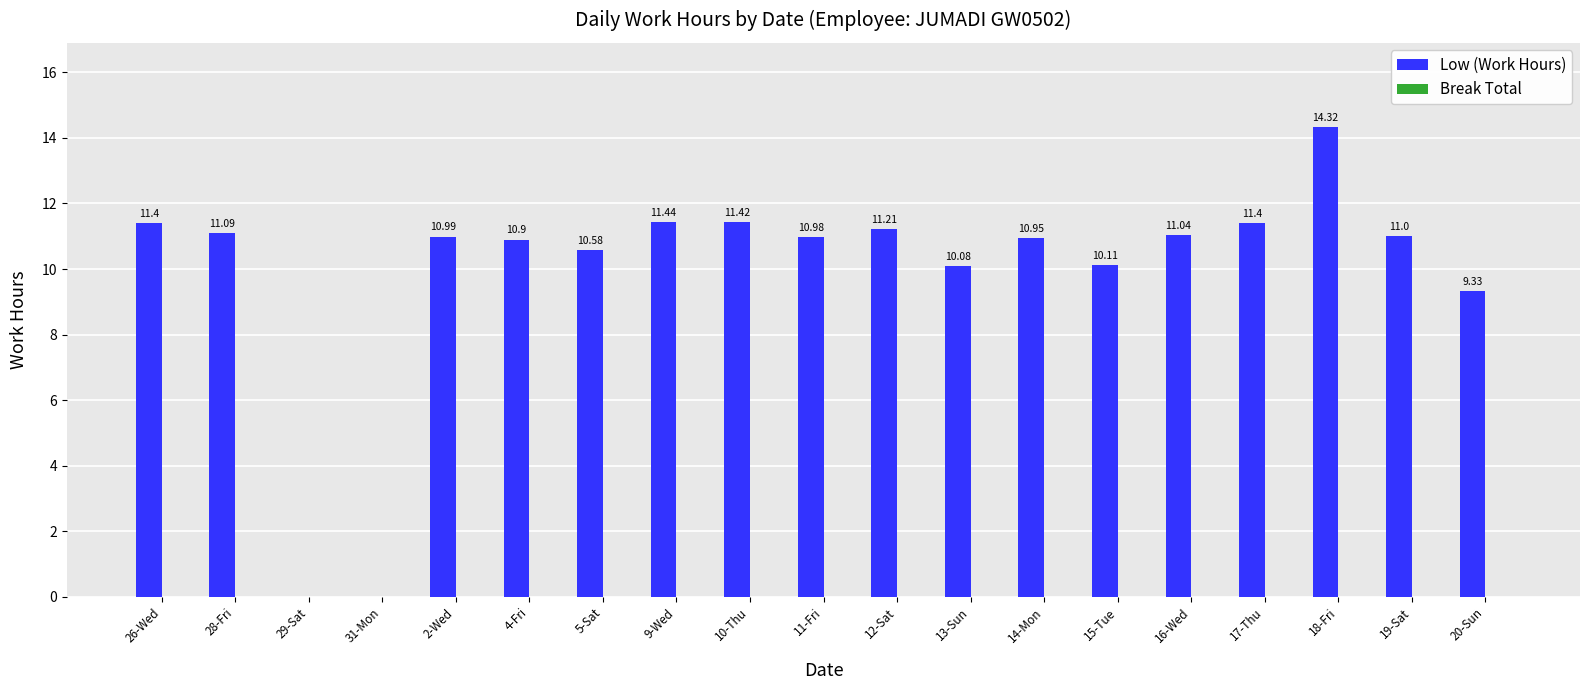

What is the sum of the values at 14-Mon and 4-Fri?

21.9